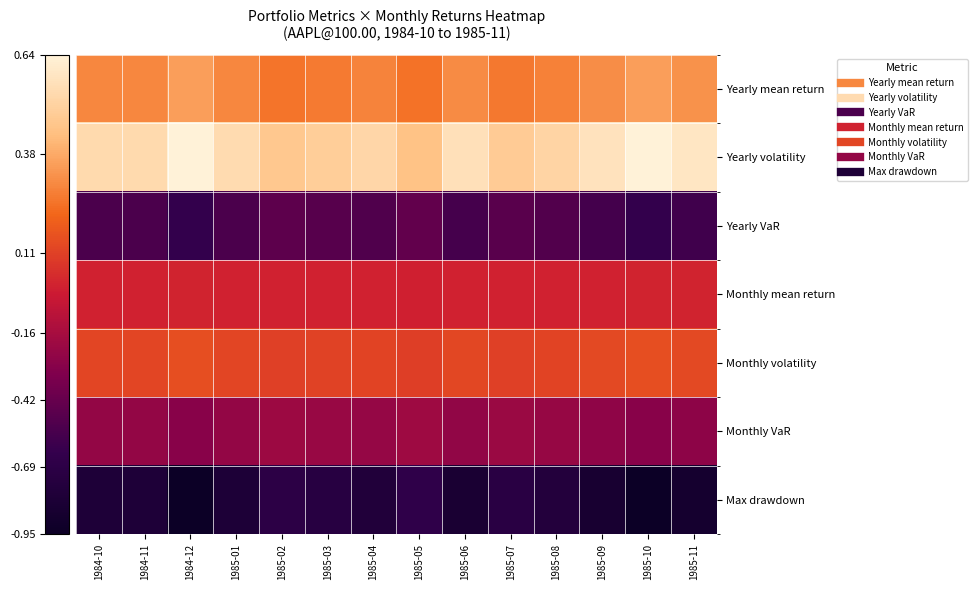

Reading right to left, transcribe all the data shown in this chart.

Yearly mean return: 1985-11=0.3	1985-10=0.3	1985-09=0.3	1985-08=0.3	1985-07=0.3	1985-06=0.3	1985-05=0.2	1985-04=0.3	1985-03=0.3	1985-02=0.3	1985-01=0.3	1984-12=0.3	1984-11=0.3	1984-10=0.3
Yearly volatility: 1985-11=0.6	1985-10=0.6	1985-09=0.6	1985-08=0.5	1985-07=0.5	1985-06=0.6	1985-05=0.4	1985-04=0.5	1985-03=0.5	1985-02=0.5	1985-01=0.5	1984-12=0.6	1984-11=0.5	1984-10=0.5
Yearly VaR: 1985-11=-0.6	1985-10=-0.6	1985-09=-0.6	1985-08=-0.5	1985-07=-0.5	1985-06=-0.6	1985-05=-0.4	1985-04=-0.5	1985-03=-0.5	1985-02=-0.5	1985-01=-0.5	1984-12=-0.6	1984-11=-0.5	1984-10=-0.5
Monthly mean return: 1985-11=0.0	1985-10=0.0	1985-09=0.0	1985-08=0.0	1985-07=0.0	1985-06=0.0	1985-05=0.0	1985-04=0.0	1985-03=0.0	1985-02=0.0	1985-01=0.0	1984-12=0.0	1984-11=0.0	1984-10=0.0
Monthly volatility: 1985-11=0.1	1985-10=0.1	1985-09=0.1	1985-08=0.1	1985-07=0.1	1985-06=0.1	1985-05=0.1	1985-04=0.1	1985-03=0.1	1985-02=0.1	1985-01=0.1	1984-12=0.1	1984-11=0.1	1984-10=0.1
Monthly VaR: 1985-11=-0.3	1985-10=-0.3	1985-09=-0.2	1985-08=-0.2	1985-07=-0.2	1985-06=-0.2	1985-05=-0.2	1985-04=-0.2	1985-03=-0.2	1985-02=-0.2	1985-01=-0.2	1984-12=-0.3	1984-11=-0.2	1984-10=-0.2
Max drawdown: 1985-11=-0.9	1985-10=-1.0	1985-09=-0.9	1985-08=-0.8	1985-07=-0.7	1985-06=-0.8	1985-05=-0.7	1985-04=-0.8	1985-03=-0.7	1985-02=-0.7	1985-01=-0.8	1984-12=-1.0	1984-11=-0.8	1984-10=-0.8